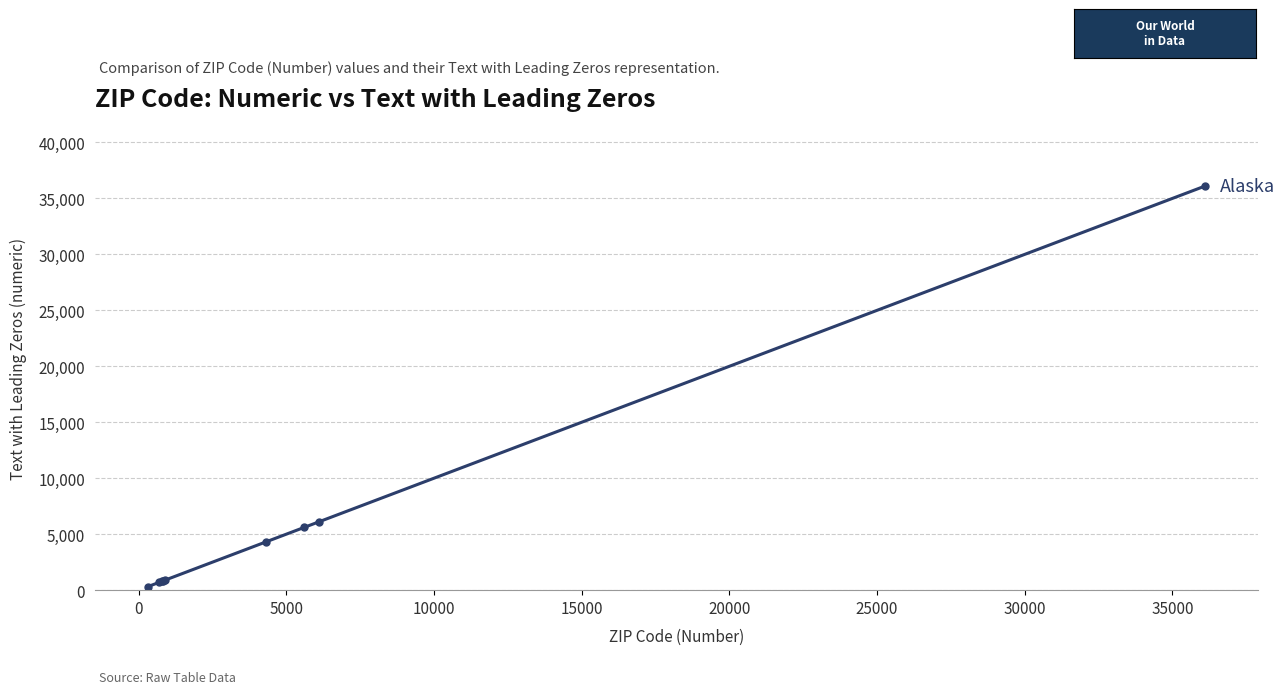

What is the value of the 7th point from the left?

5602